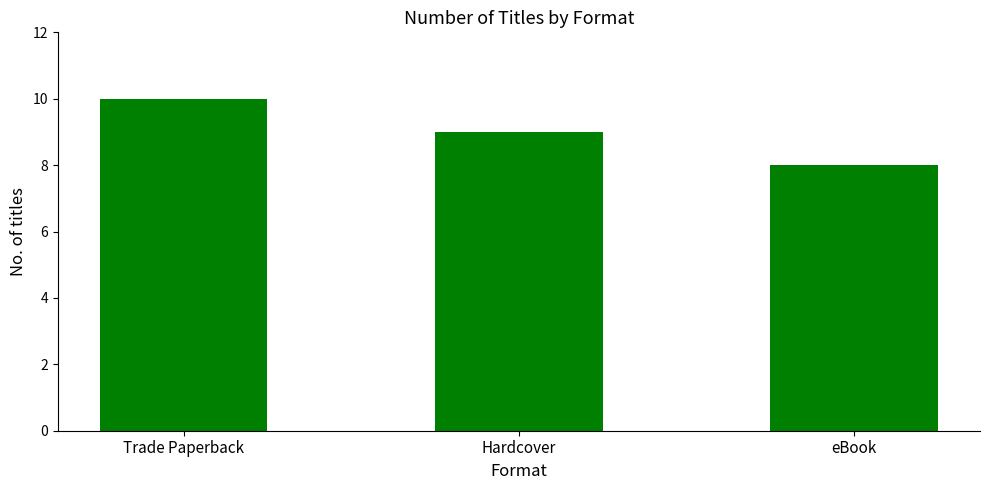

Where is the data nearest to the value 9?

Hardcover